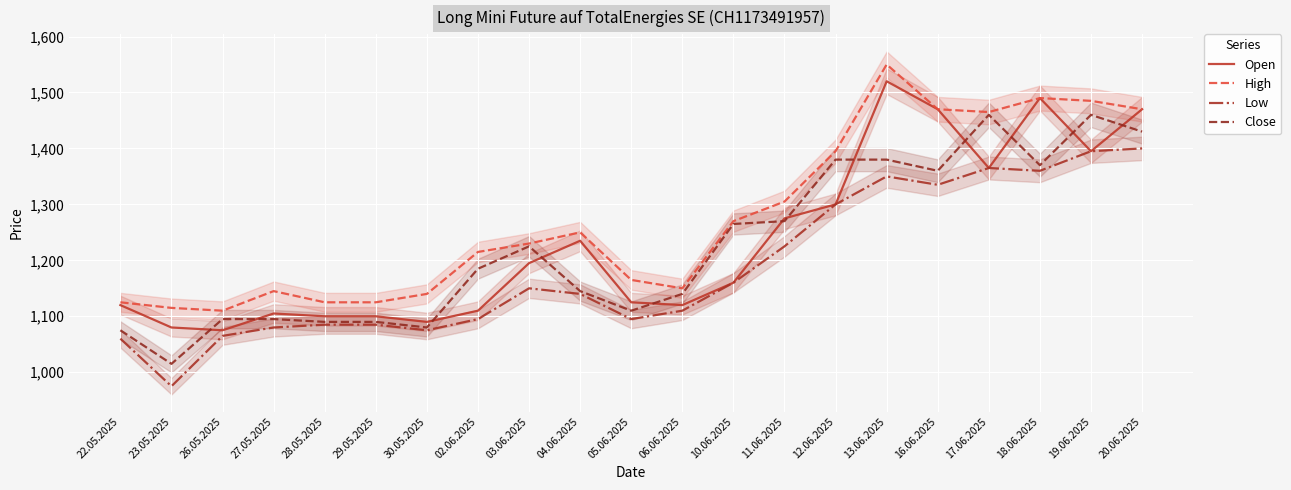

How many data points in Close are above 1185?

10